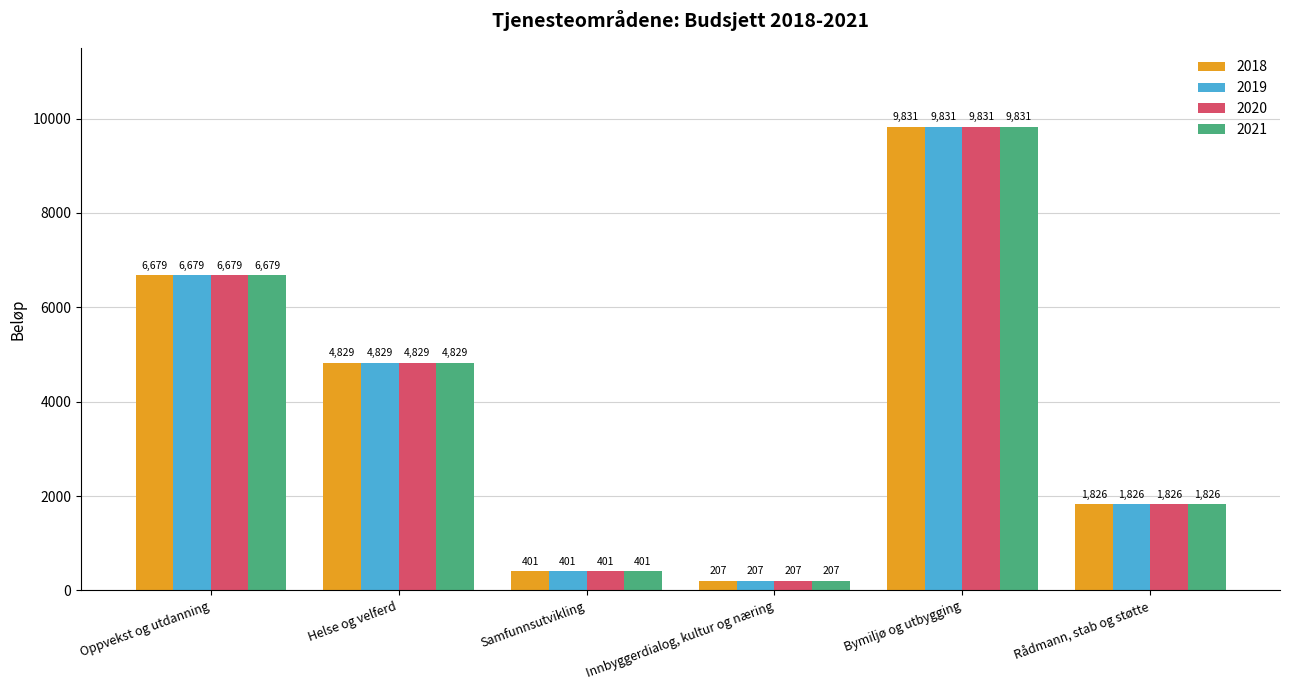

The 2019 series shows 4829.1 at Helse og velferd. True or false?

True